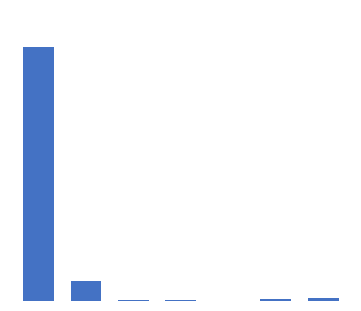

What is the value of the 4th bar from the left?

16